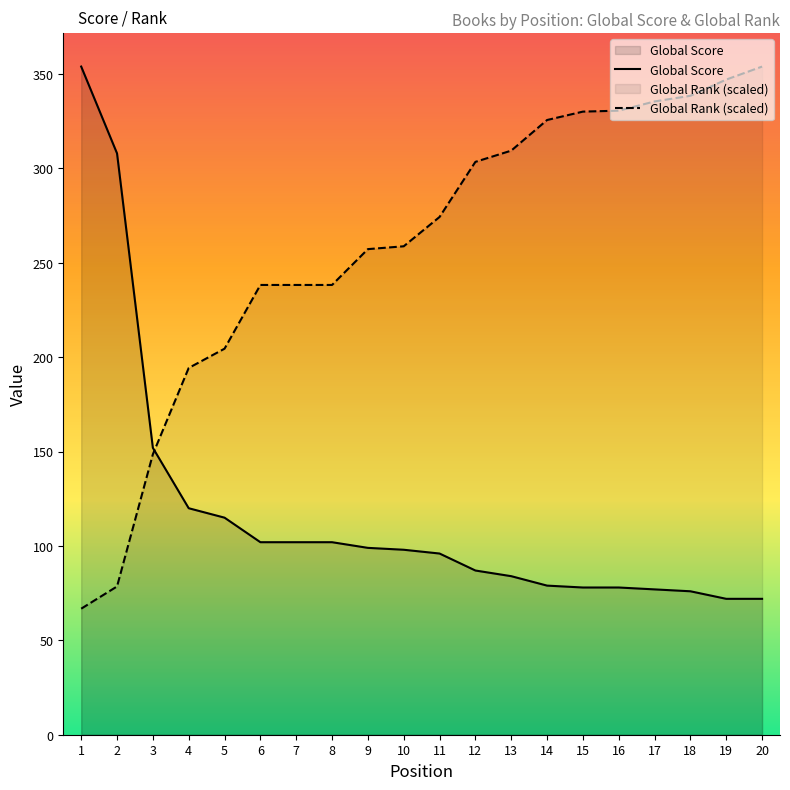

What is the value of the Global Score point at the 19th from the left?

72.0